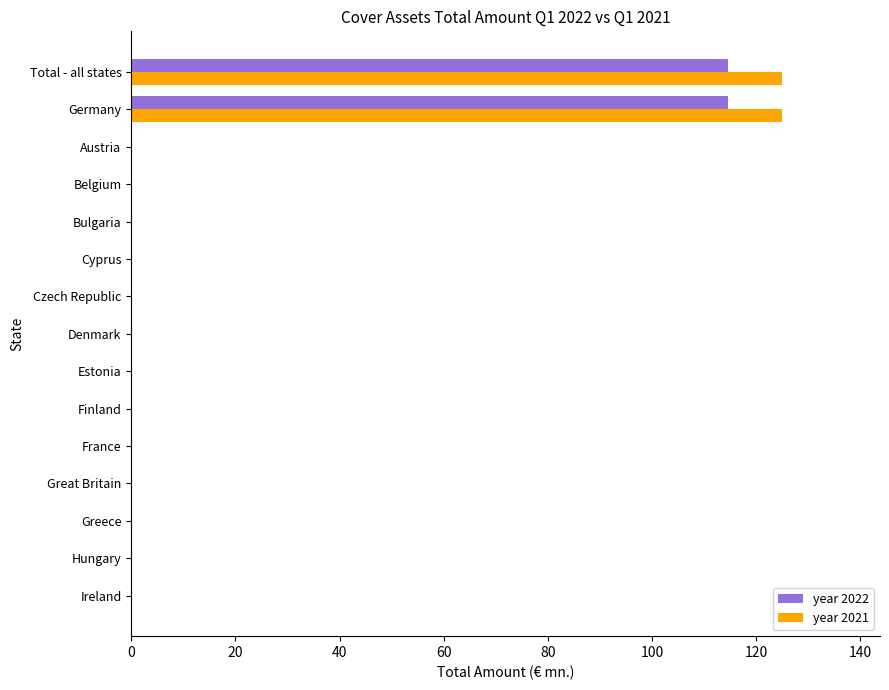

What is the greatest value displayed?

125.0